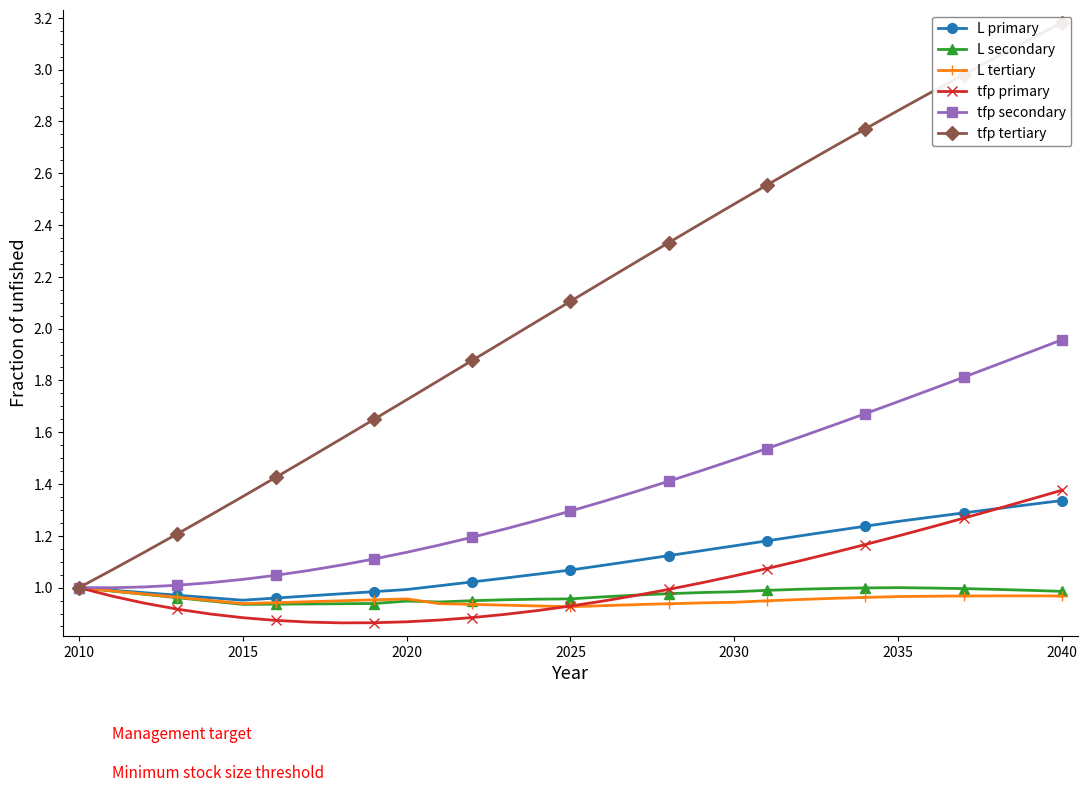

True or false: L tertiary has more than 1 interior local peaks.

True